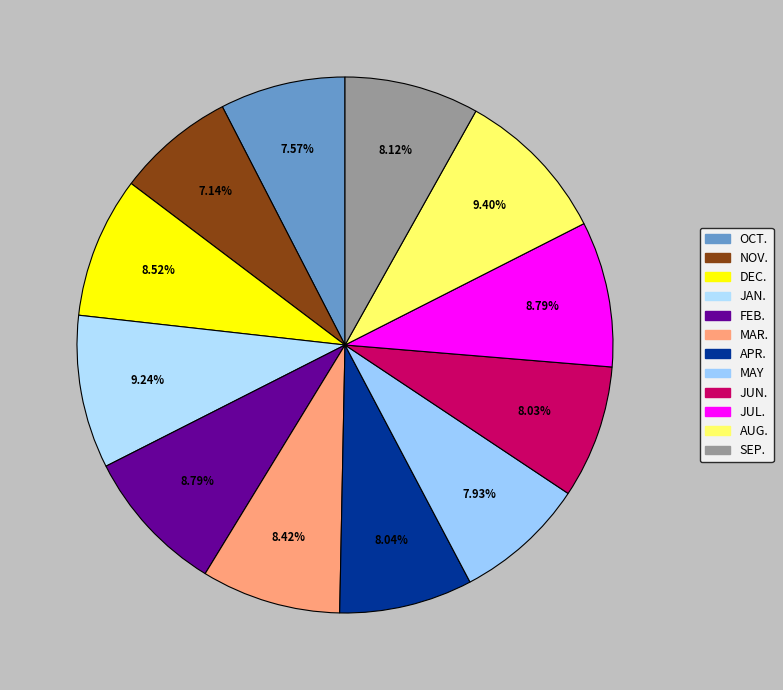

What is the smallest slice in the pie chart?

NOV.